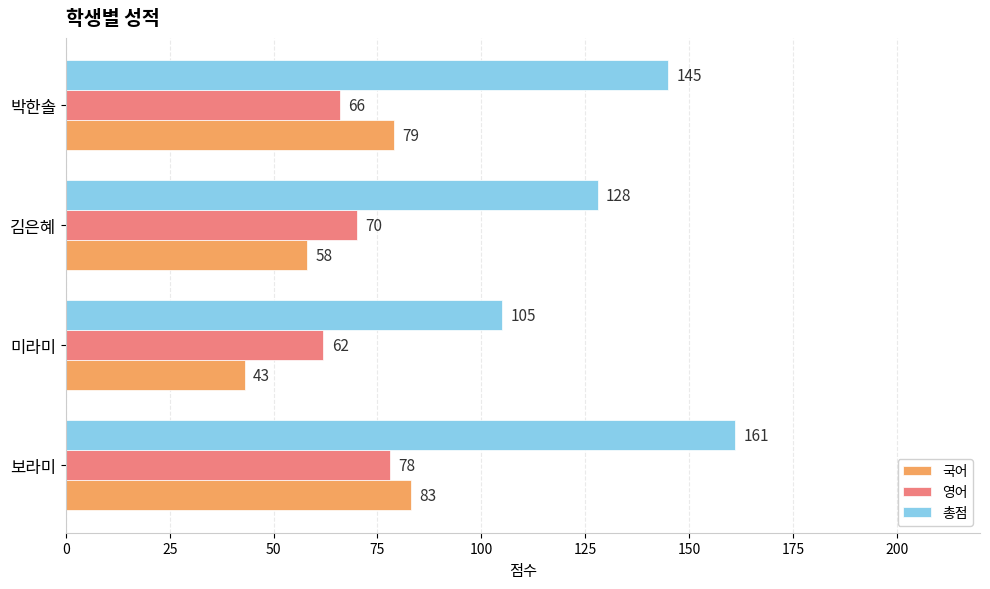

What value does the 국어 series have at 미라미, to the nearest 10?

40